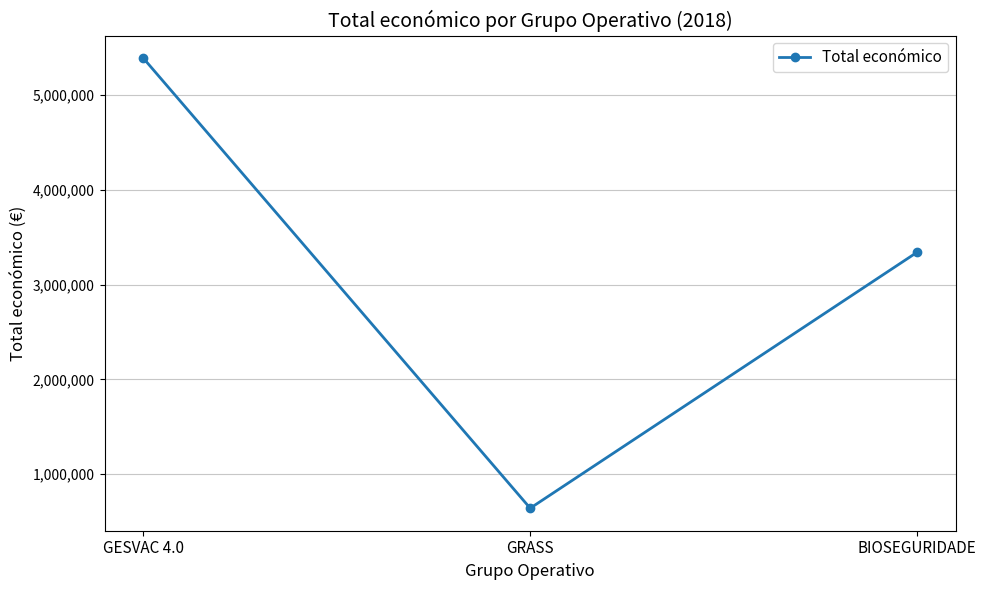

Rank the categories by value from highest to lowest.

GESVAC 4.0, BIOSEGURIDADE, GRASS